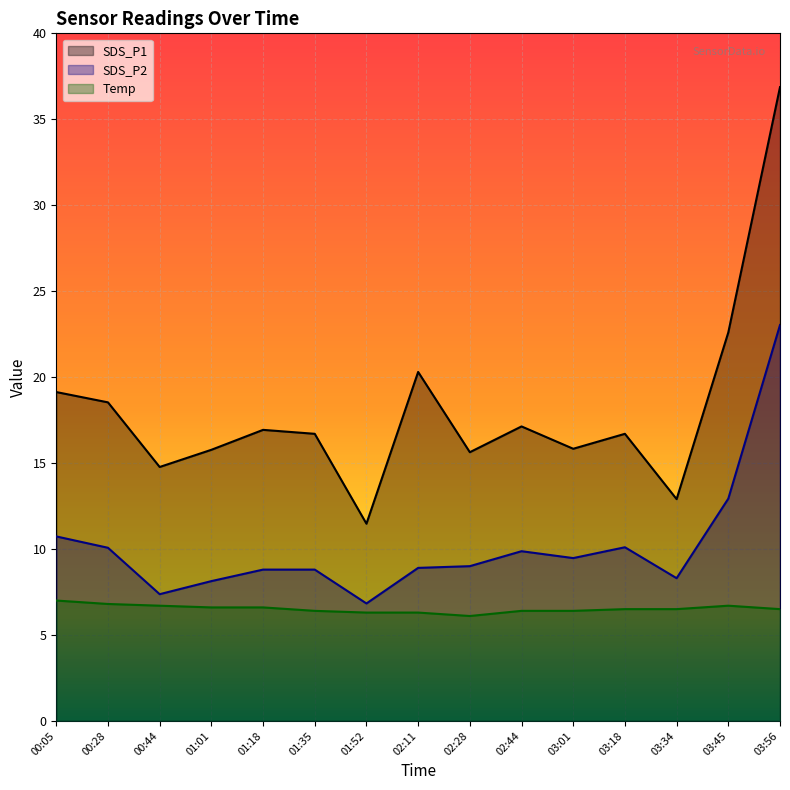

How many distinct data groups are displayed?

3